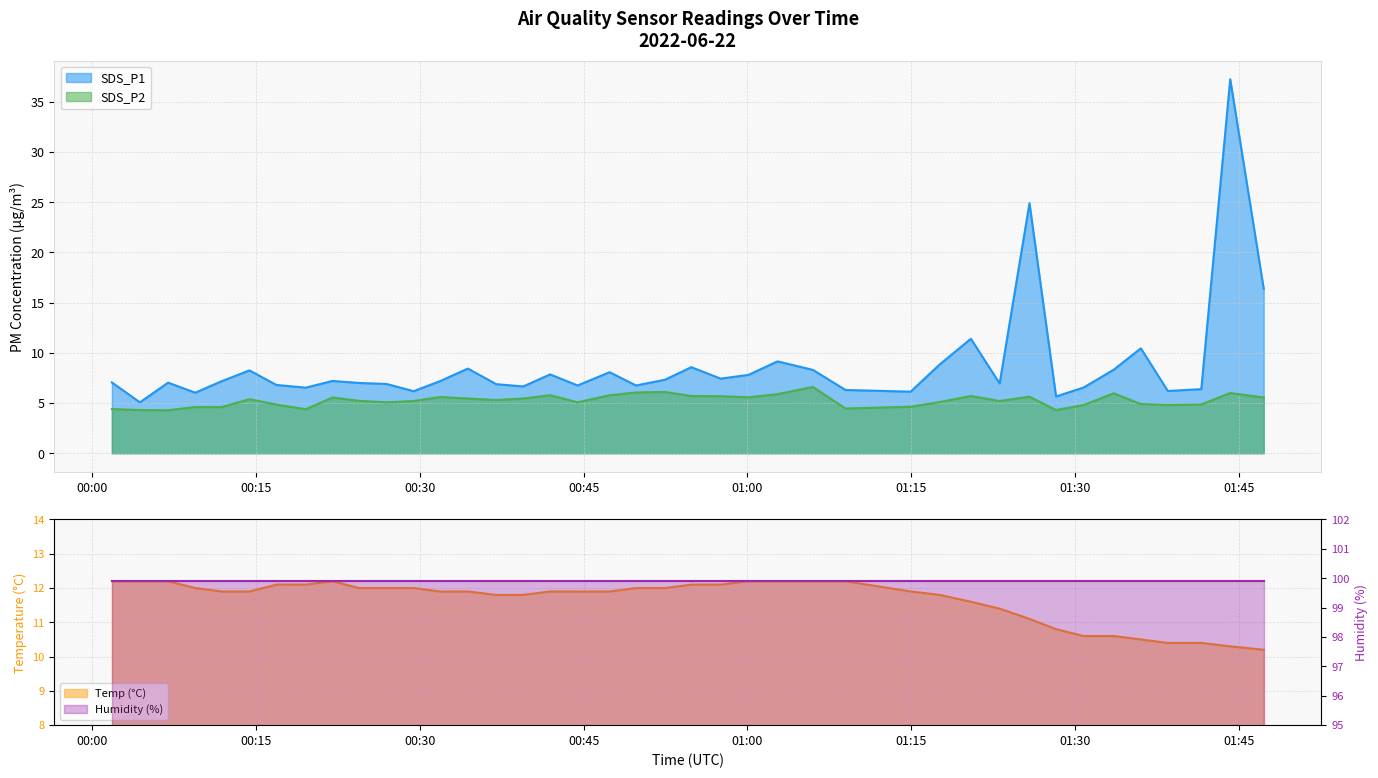

How many data points in SDS_P2 are less than 5?

14